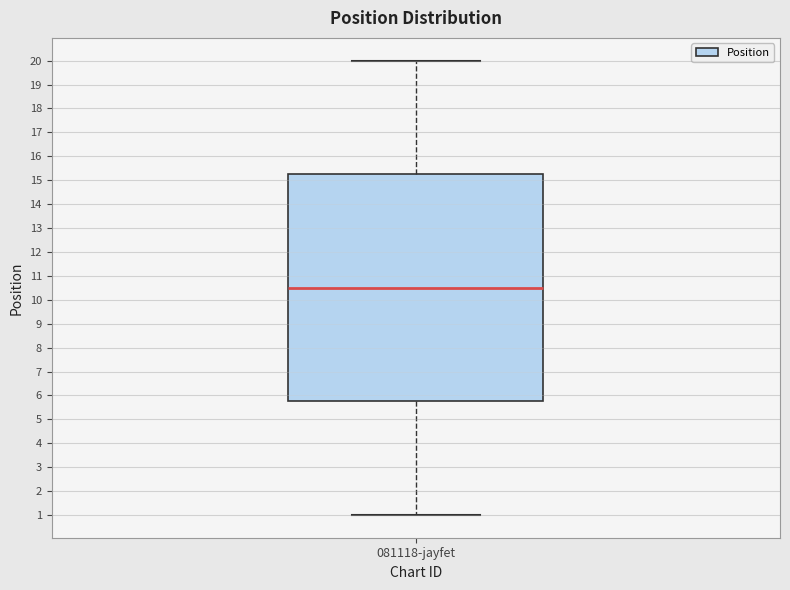

Where does the median line of the box for 081118-jayfet sit on the y-axis? The values are not printed on the chart, so give them approximately, as read against the axis.

10.5